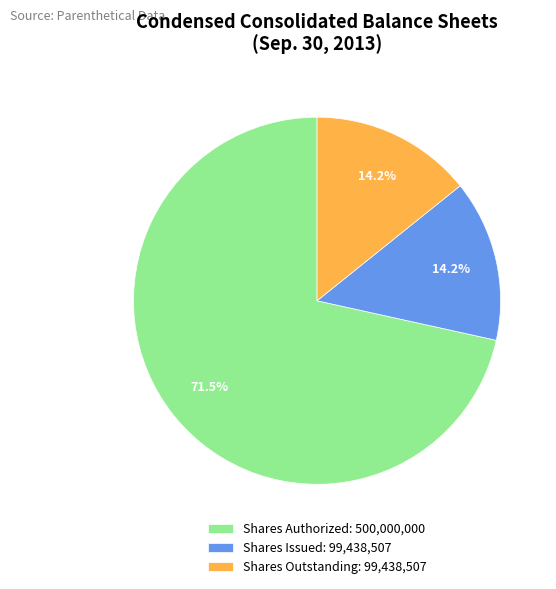

Combined, what portion of the pie is Shares Outstanding: 99,438,507 and Shares Authorized: 500,000,000?

85.8%